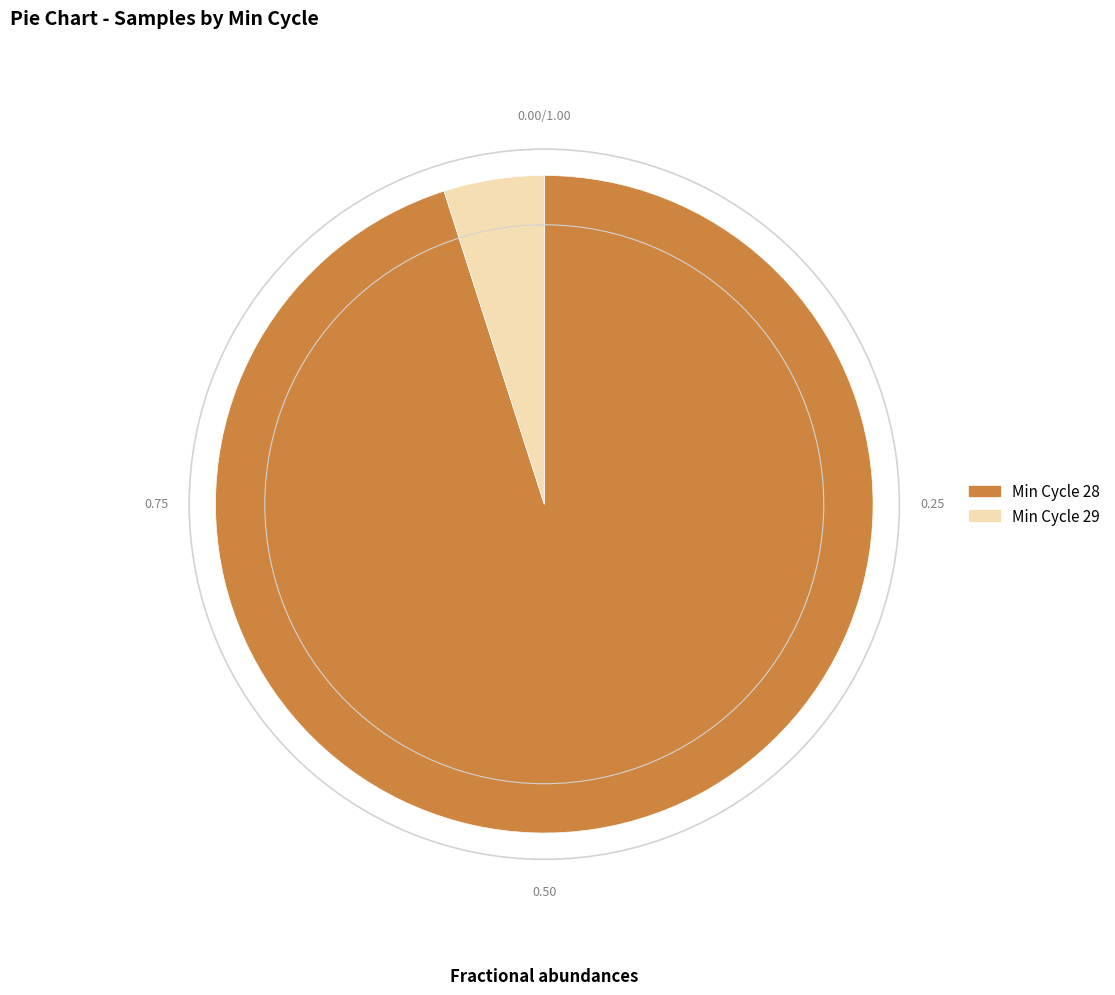

Does any single category account for the majority?

Yes